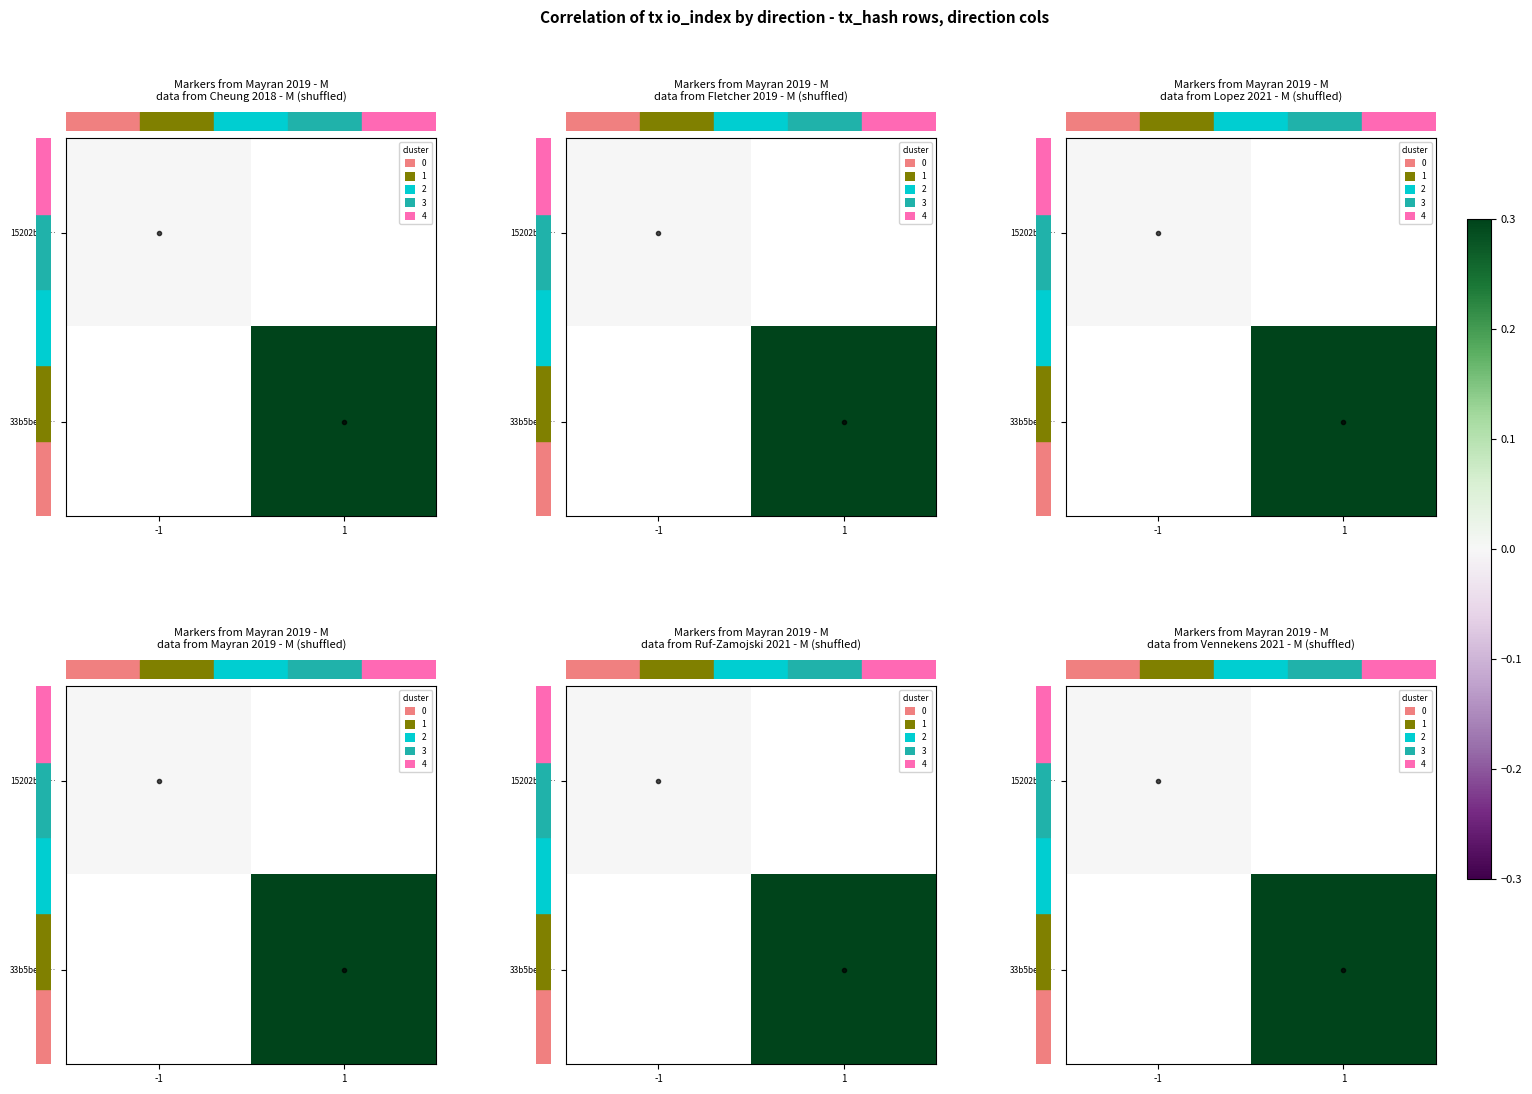

How many data points in row_1 are above 0?

1